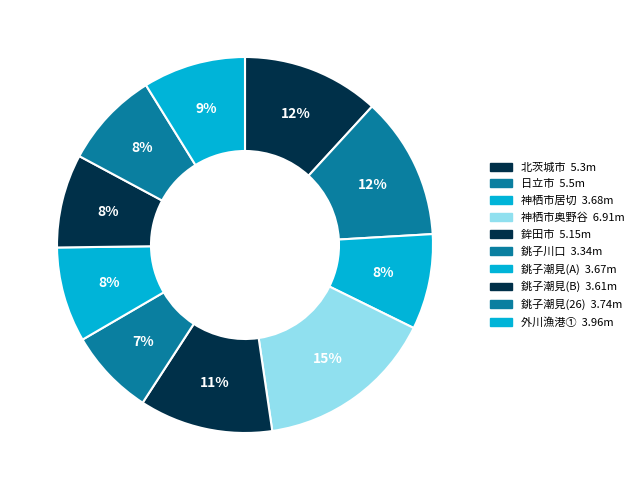

Is there any slice that represents more than half of the pie?

No